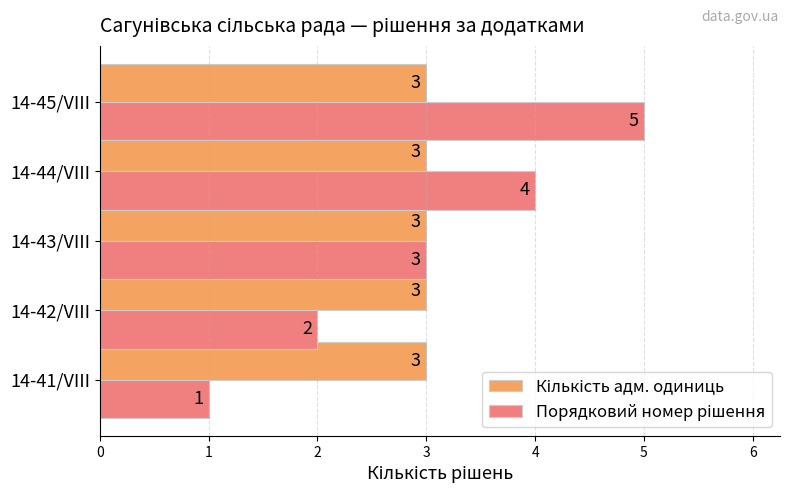

What is the total value across all series at 14-45/VIII?

8